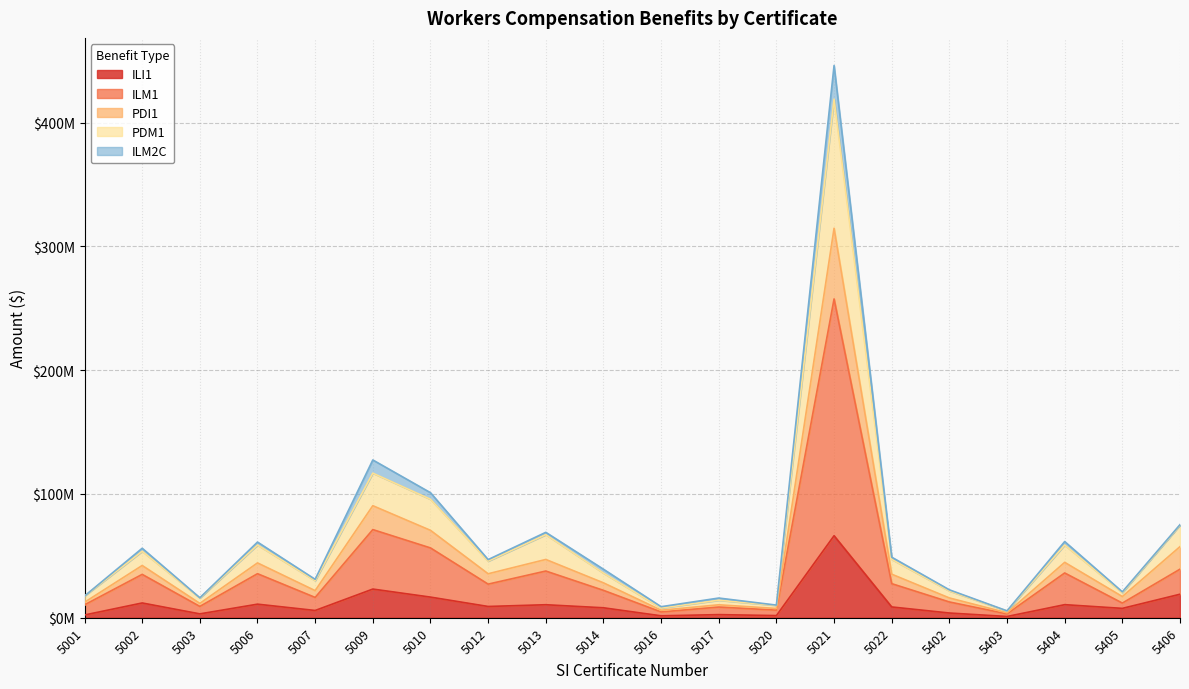

Does the chart display data point markers on the line(s)?

No